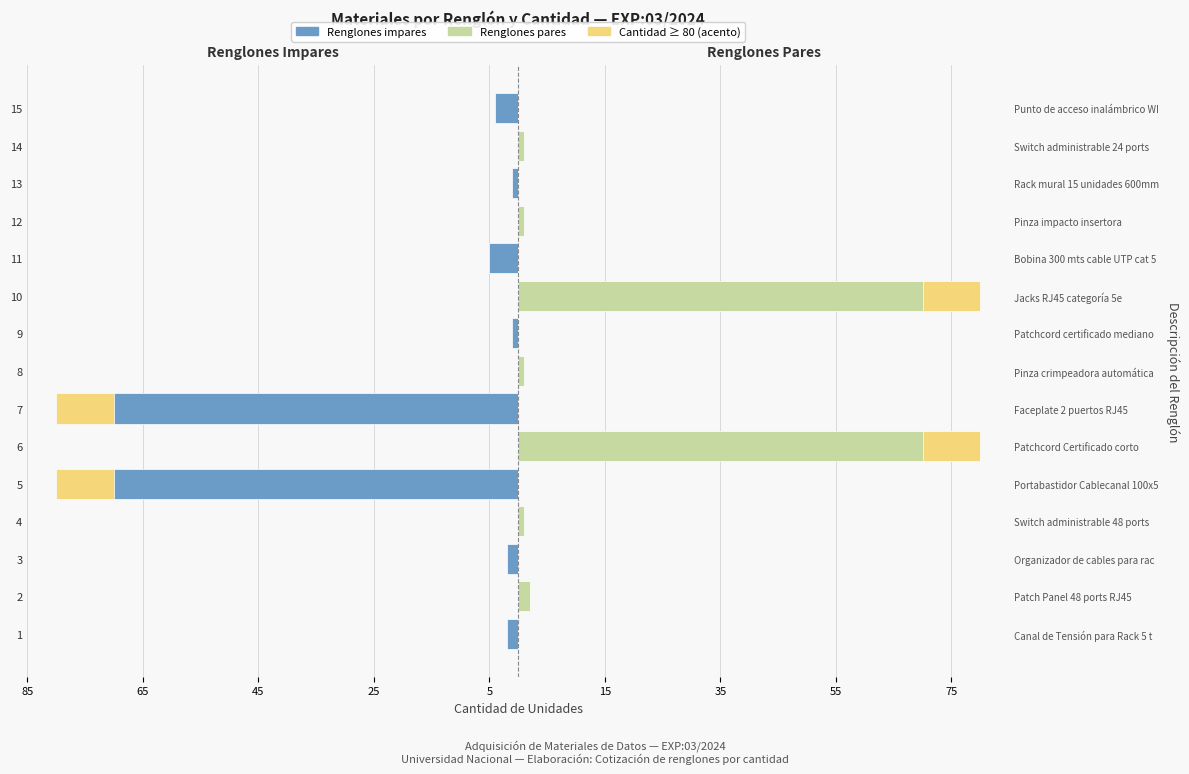

Is it true that Renglones pares equals 116 at 6?

False